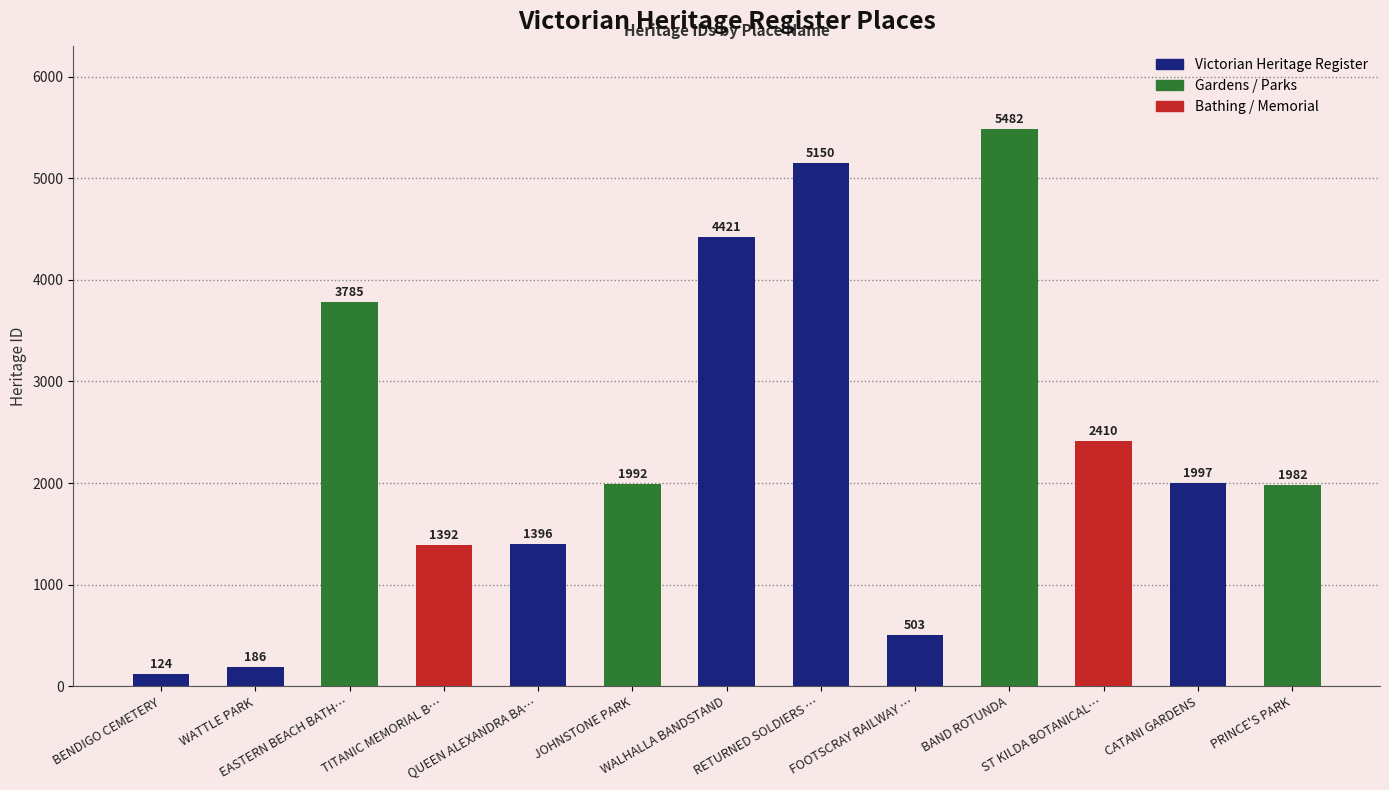

Which has a higher value, EASTERN BEACH BATH… or QUEEN ALEXANDRA BA…?

EASTERN BEACH BATH…